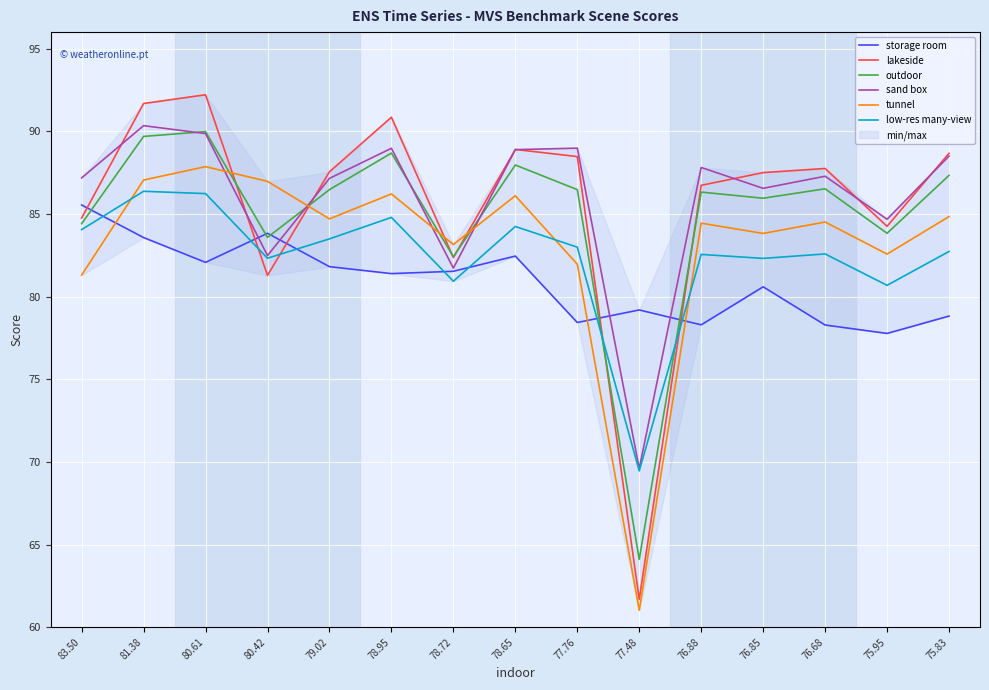

True or false: storage room has more than 0 interior local peaks.

True